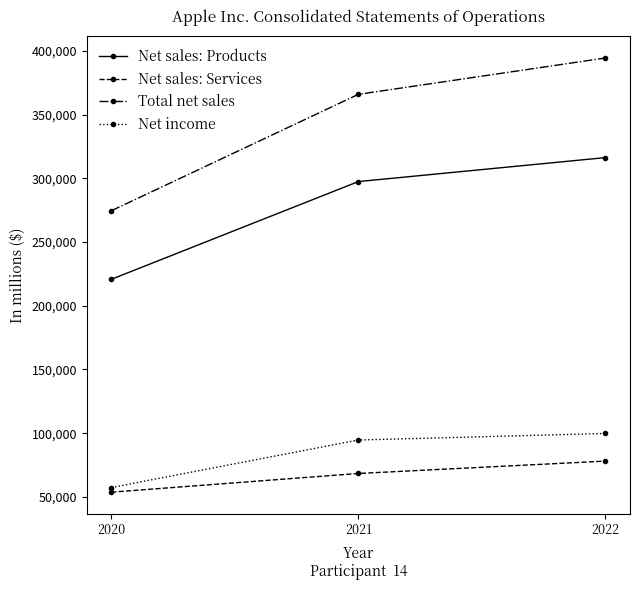

Is this an area chart (filled region under the line)?

No